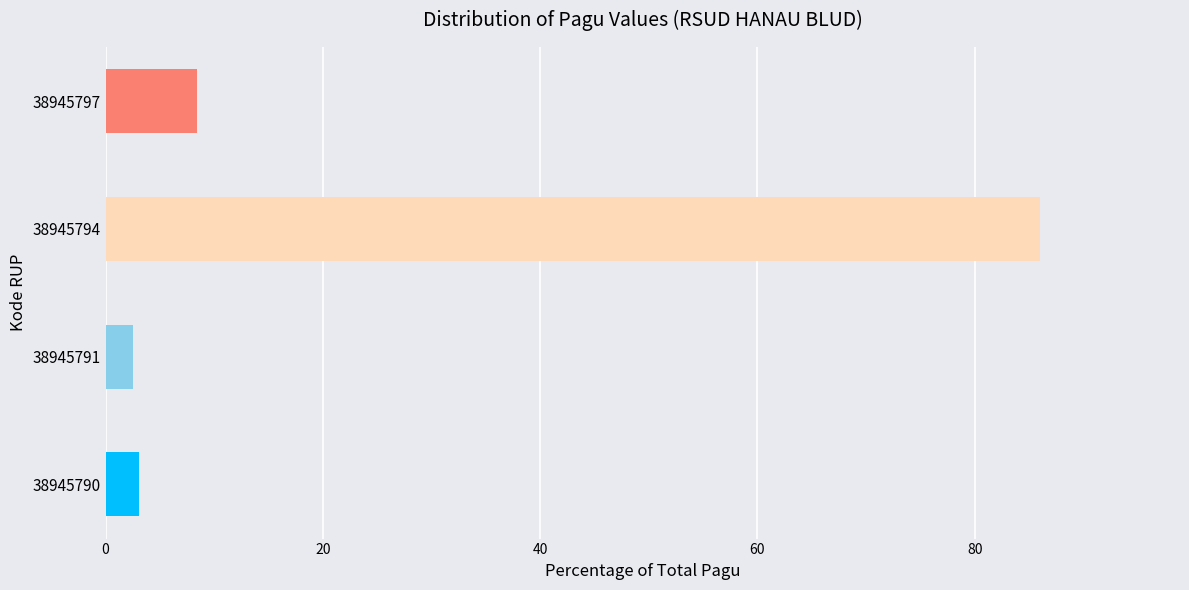

What value does the data have at 38945791?

2.5